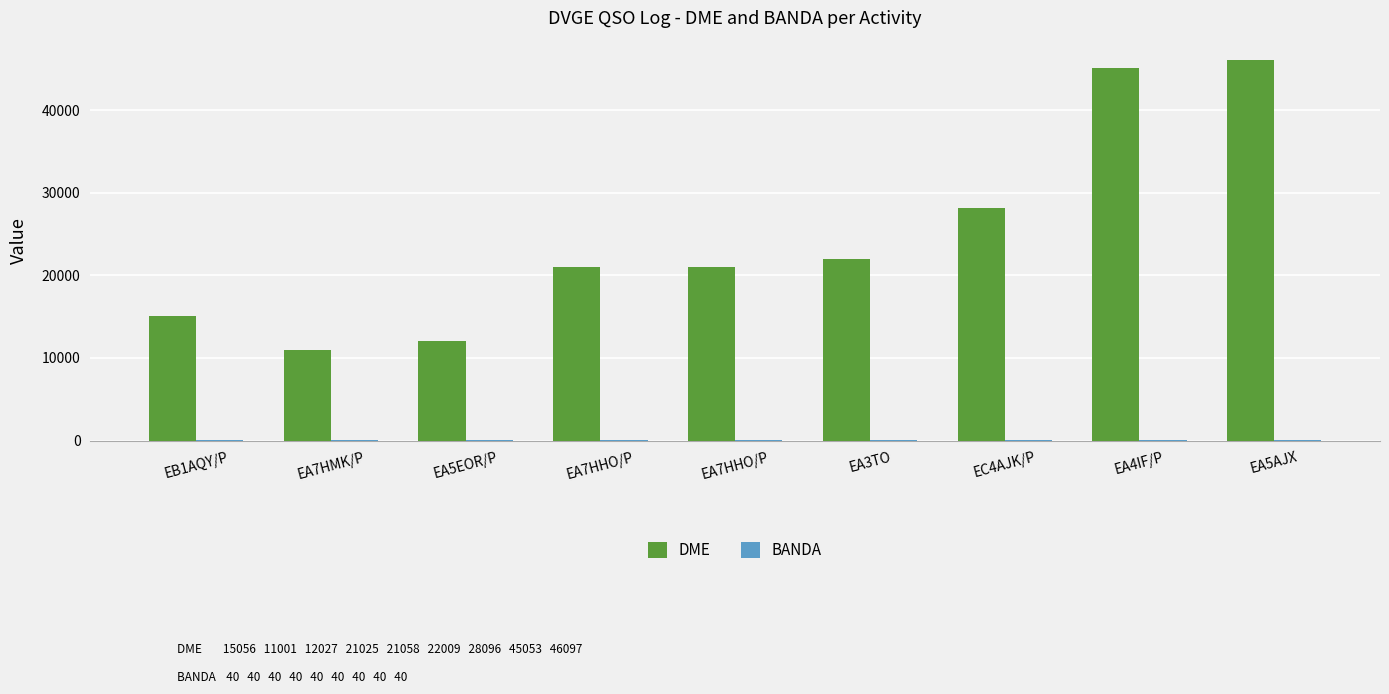

What is the difference between the maximum and second lowest values in the DME series?

34070